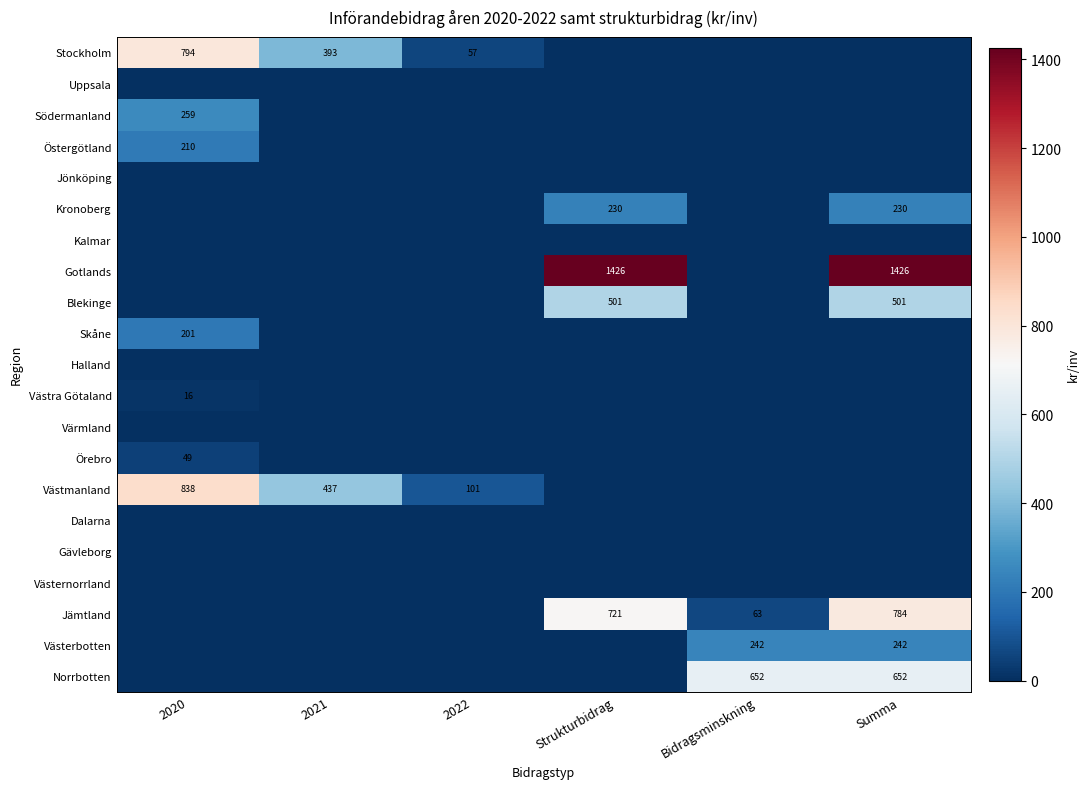

How many data points does each series have?

6